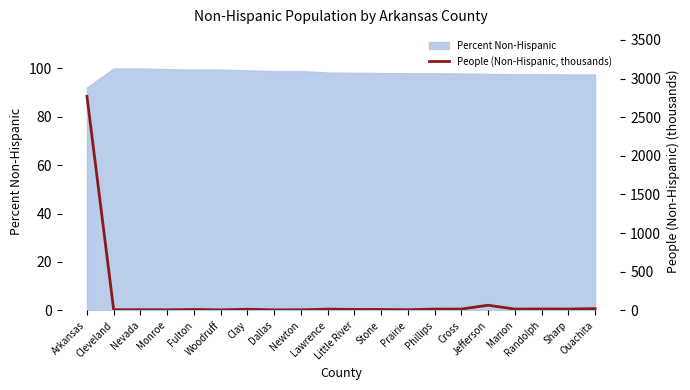

What is the difference between the second highest and second lowest values?

60.1